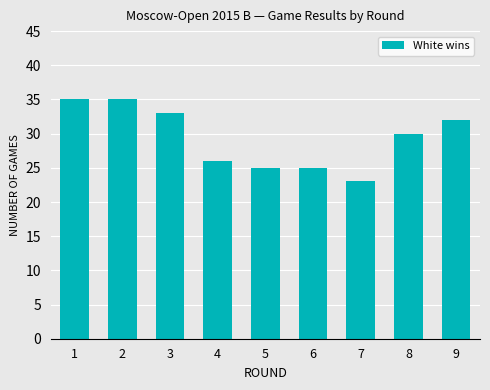

How many bars are there in total?

9